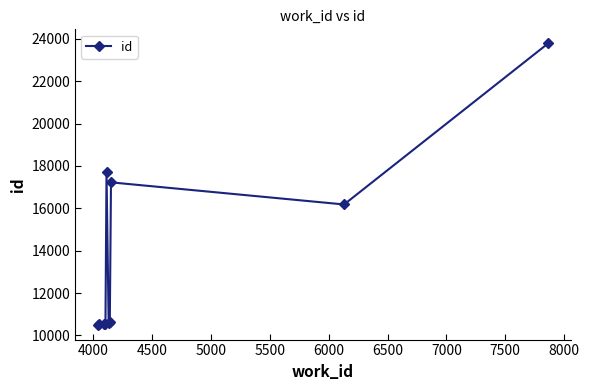

What is the greatest value displayed?

23778